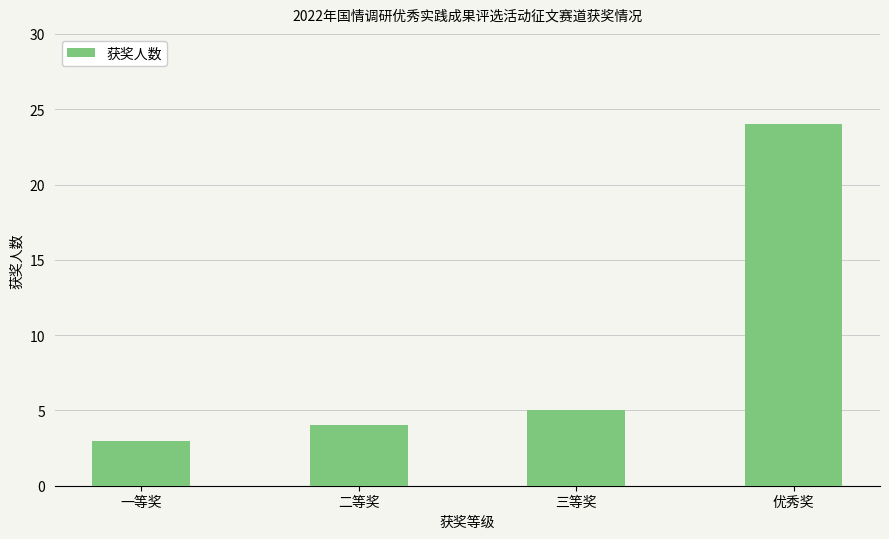

What is the approximate value at 三等奖?

5